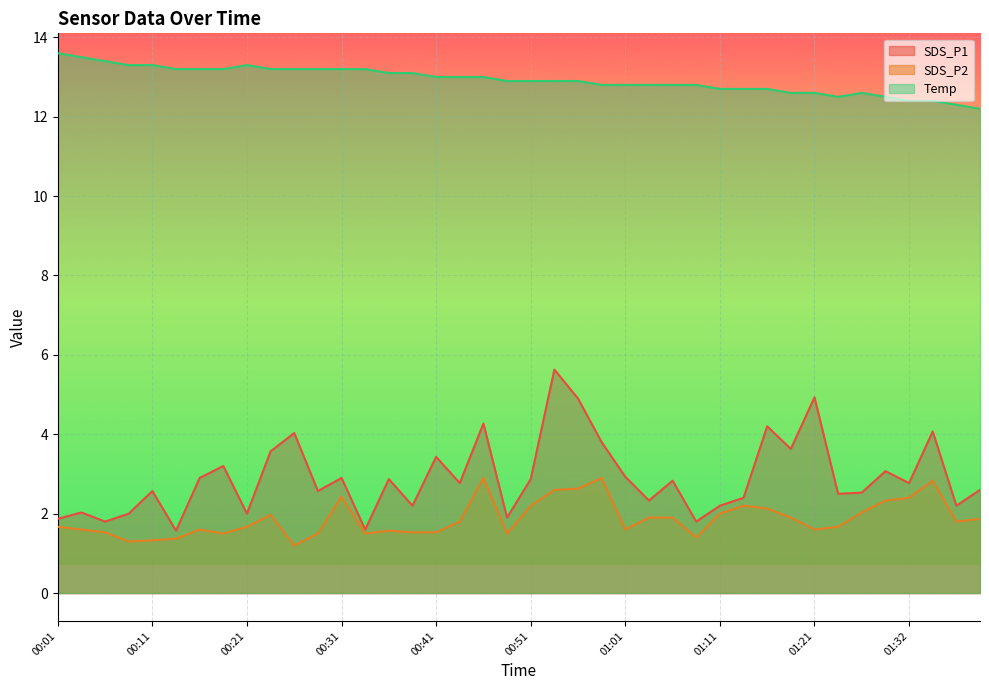

Reading right to left, transcribe all the data shown in this chart.

SDS_P1: 01:41=2.6	01:38=2.2	01:35=4.1	01:32=2.8	01:29=3.1	01:26=2.5	01:24=2.5	01:21=4.9	01:19=3.6	01:16=4.2	01:14=2.4	01:11=2.2	01:09=1.8	01:06=2.8	01:04=2.3	01:01=2.9	00:59=3.8	00:56=4.9	00:54=5.6	00:51=2.9	00:49=1.9	00:46=4.3	00:44=2.8	00:41=3.4	00:39=2.2	00:36=2.9	00:34=1.6	00:31=2.9	00:29=2.6	00:26=4.0	00:24=3.6	00:21=2.0	00:19=3.2	00:16=2.9	00:14=1.6	00:11=2.6	00:09=2.0	00:06=1.8	00:04=2.0	00:01=1.9
SDS_P2: 01:41=1.9	01:38=1.8	01:35=2.8	01:32=2.4	01:29=2.3	01:26=2.0	01:24=1.7	01:21=1.6	01:19=1.9	01:16=2.1	01:14=2.2	01:11=2.0	01:09=1.4	01:06=1.9	01:04=1.9	01:01=1.6	00:59=2.9	00:56=2.6	00:54=2.6	00:51=2.2	00:49=1.5	00:46=2.9	00:44=1.8	00:41=1.5	00:39=1.5	00:36=1.6	00:34=1.5	00:31=2.4	00:29=1.5	00:26=1.2	00:24=2.0	00:21=1.7	00:19=1.5	00:16=1.6	00:14=1.4	00:11=1.3	00:09=1.3	00:06=1.5	00:04=1.6	00:01=1.7
Temp: 01:41=12.2	01:38=12.3	01:35=12.4	01:32=12.4	01:29=12.5	01:26=12.6	01:24=12.5	01:21=12.6	01:19=12.6	01:16=12.7	01:14=12.7	01:11=12.7	01:09=12.8	01:06=12.8	01:04=12.8	01:01=12.8	00:59=12.8	00:56=12.9	00:54=12.9	00:51=12.9	00:49=12.9	00:46=13.0	00:44=13.0	00:41=13.0	00:39=13.1	00:36=13.1	00:34=13.2	00:31=13.2	00:29=13.2	00:26=13.2	00:24=13.2	00:21=13.3	00:19=13.2	00:16=13.2	00:14=13.2	00:11=13.3	00:09=13.3	00:06=13.4	00:04=13.5	00:01=13.6